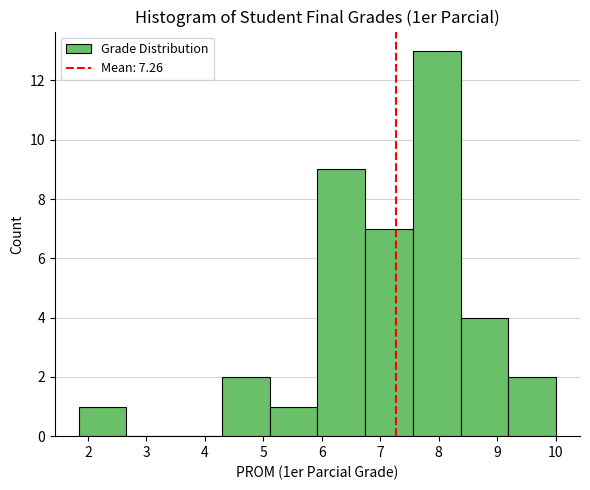

Over which range of the x-axis is the bar tallest?

7.6 to 8.4